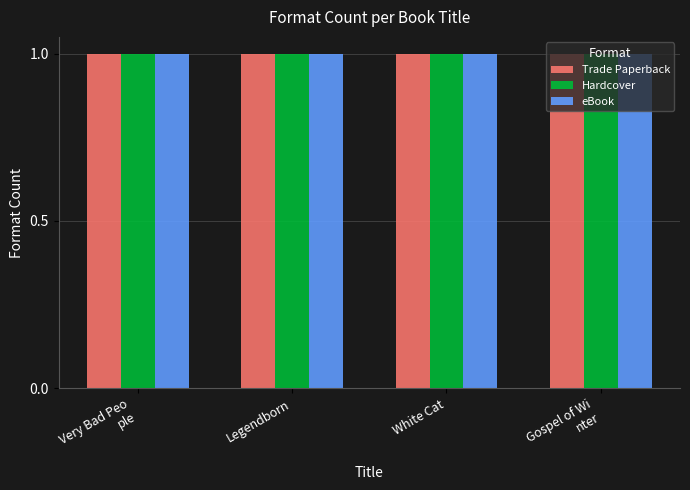

At which category does the chart reach its minimum across all series?

Gospel of Winter